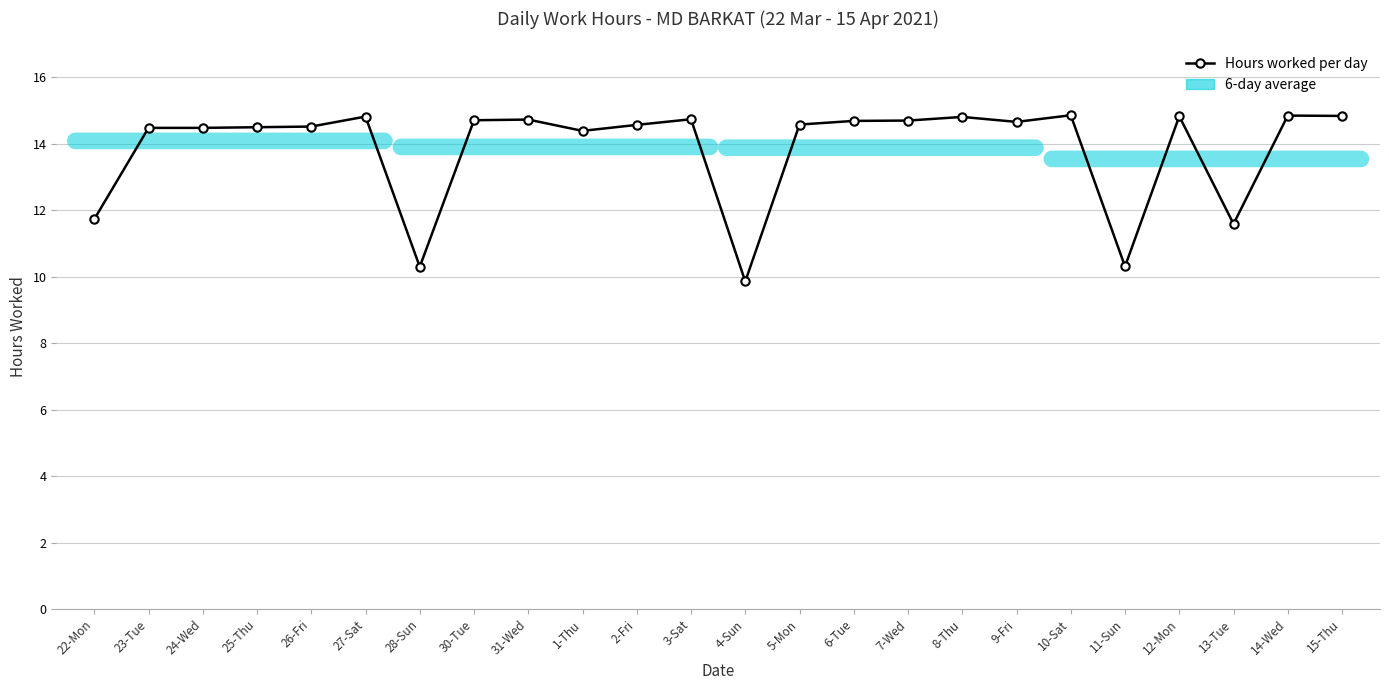

Approximately how many times larger is the value at 27-Sat compared to 8-Thu?

1.0